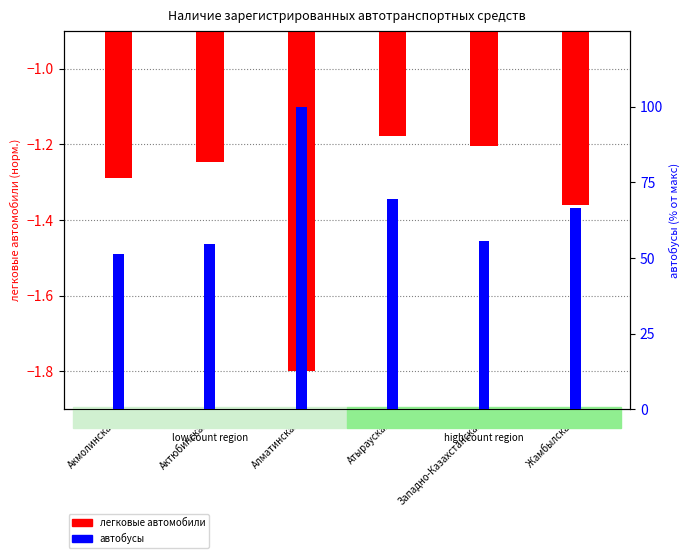

How many bars are there in each group?

2